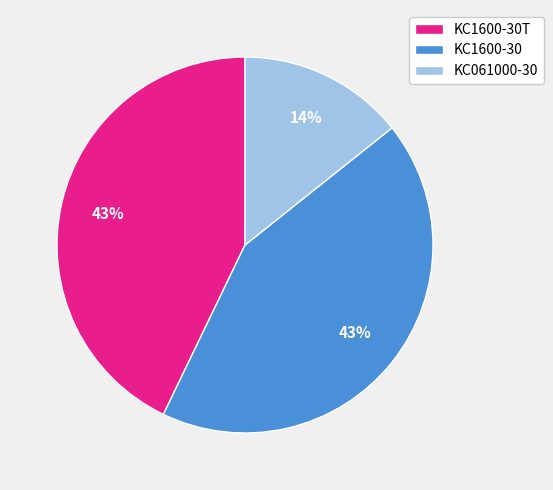

To the nearest percent, what is the difference between the largest and smallest slice percentages?

29%